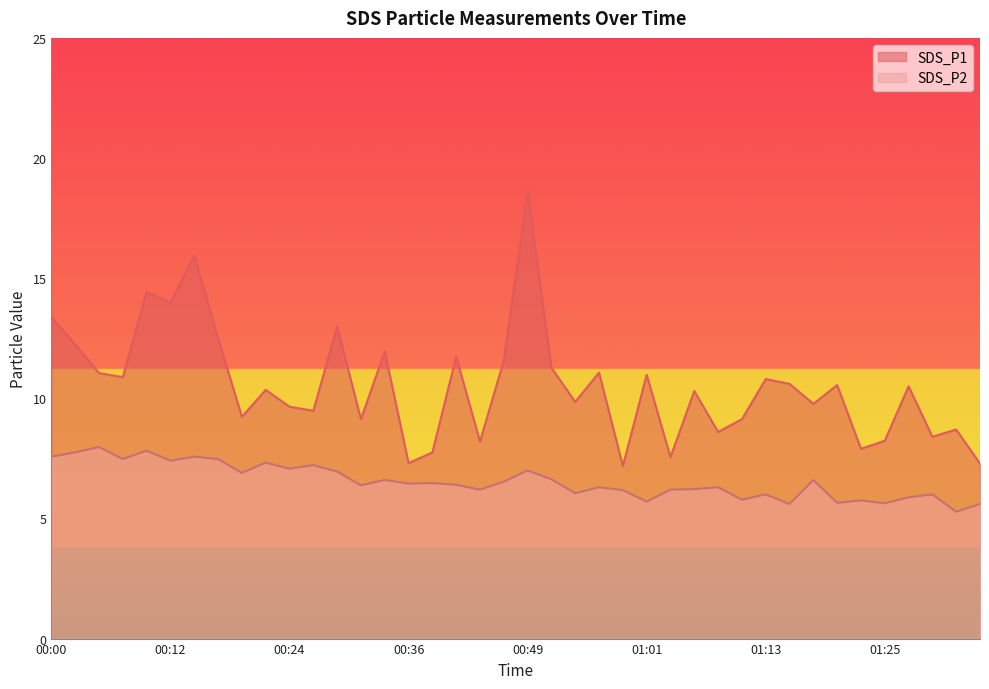

Does the chart have visible grid lines?

No